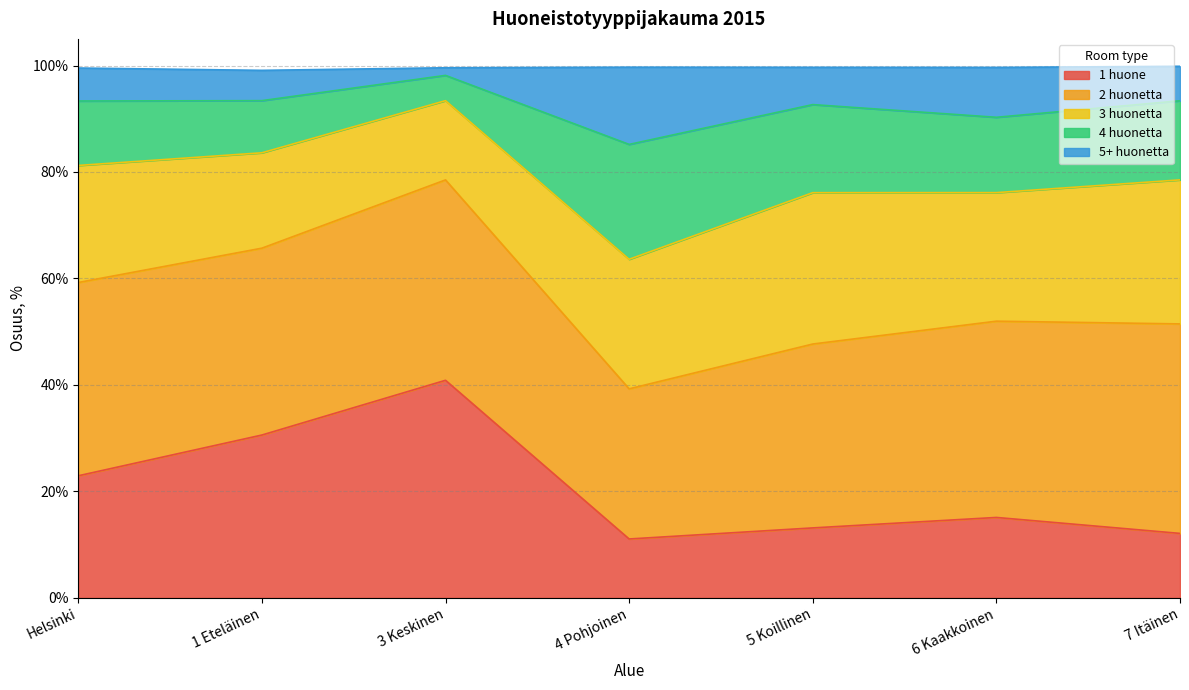

Is it true that 1 huone equals 22.9 at Helsinki?

True